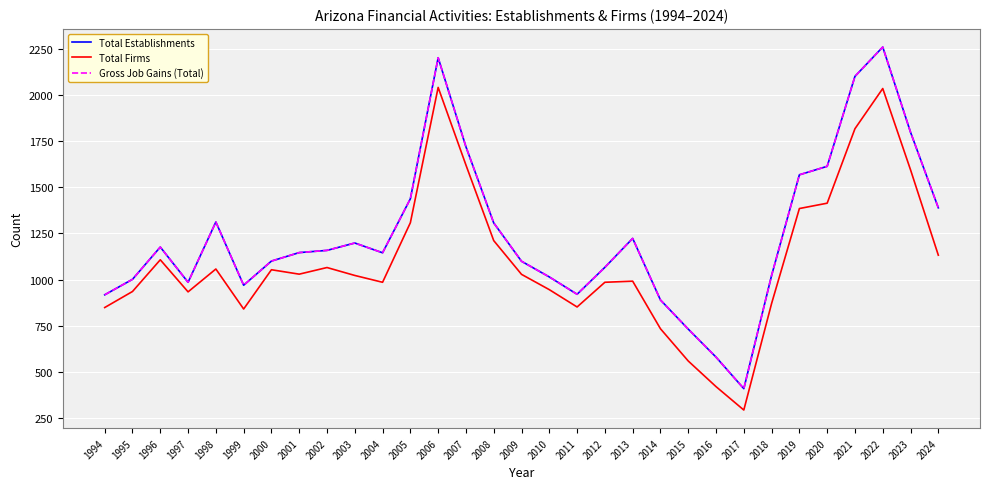

What is the difference between the second highest and second lowest values in the Total Establishments series?

1624